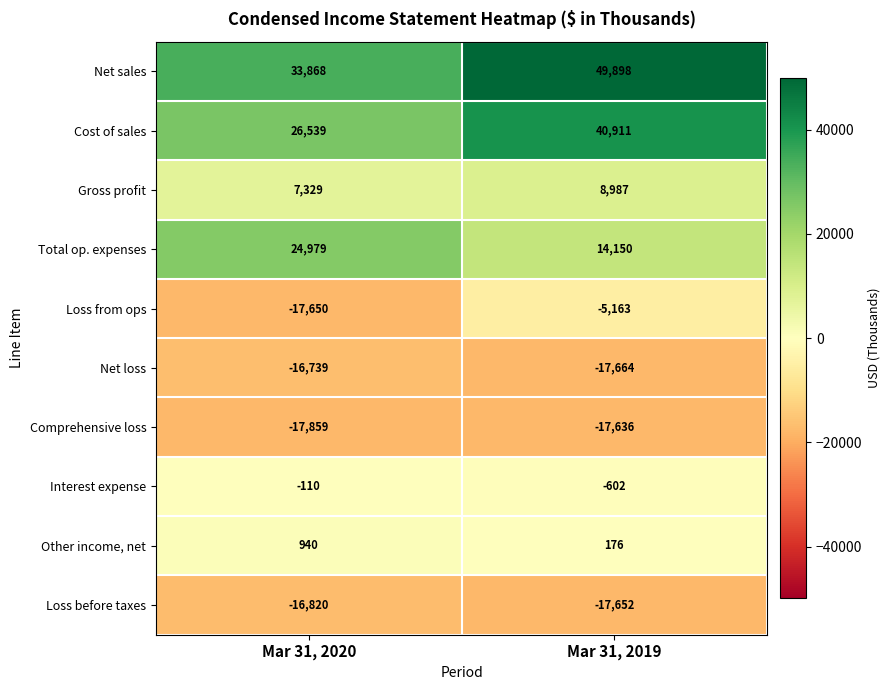

What is the difference between the maximum and minimum values in the Interest expense series?

492